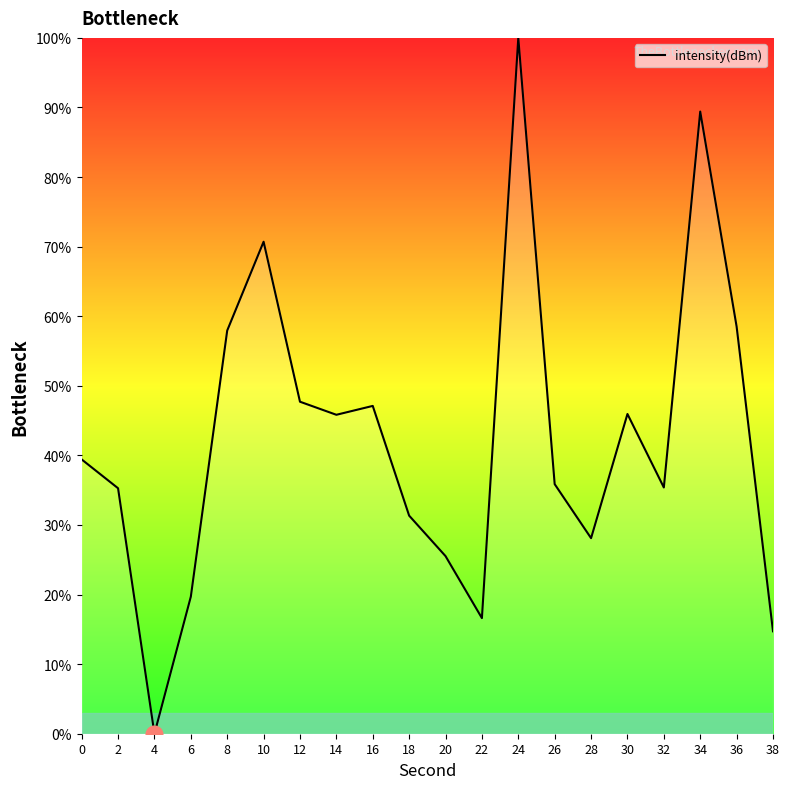

What is the difference between the values at 38 and 24?

85.3